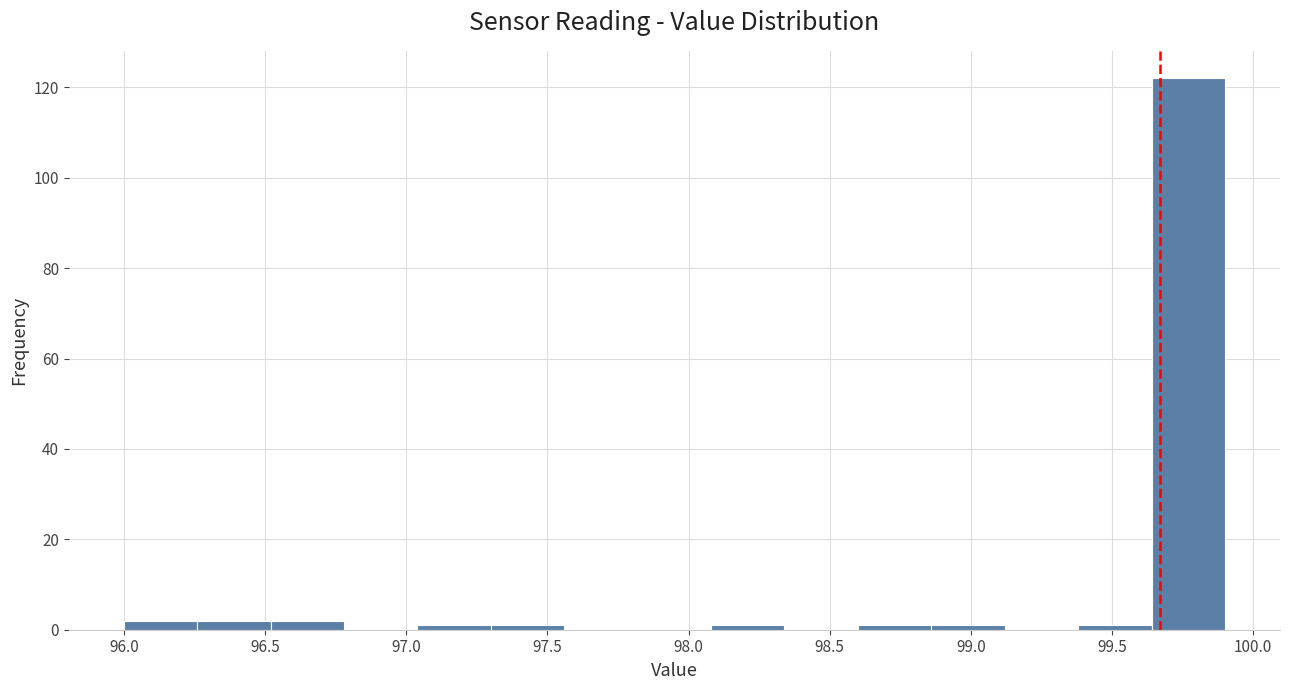

Which range on the x-axis has the tallest bar?

99.64 to 99.90